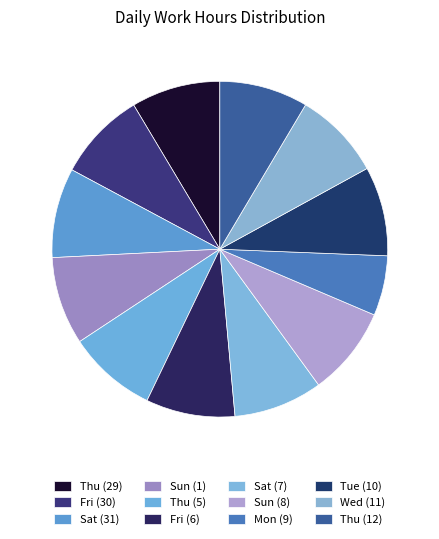

Is there a majority slice in this chart?

No